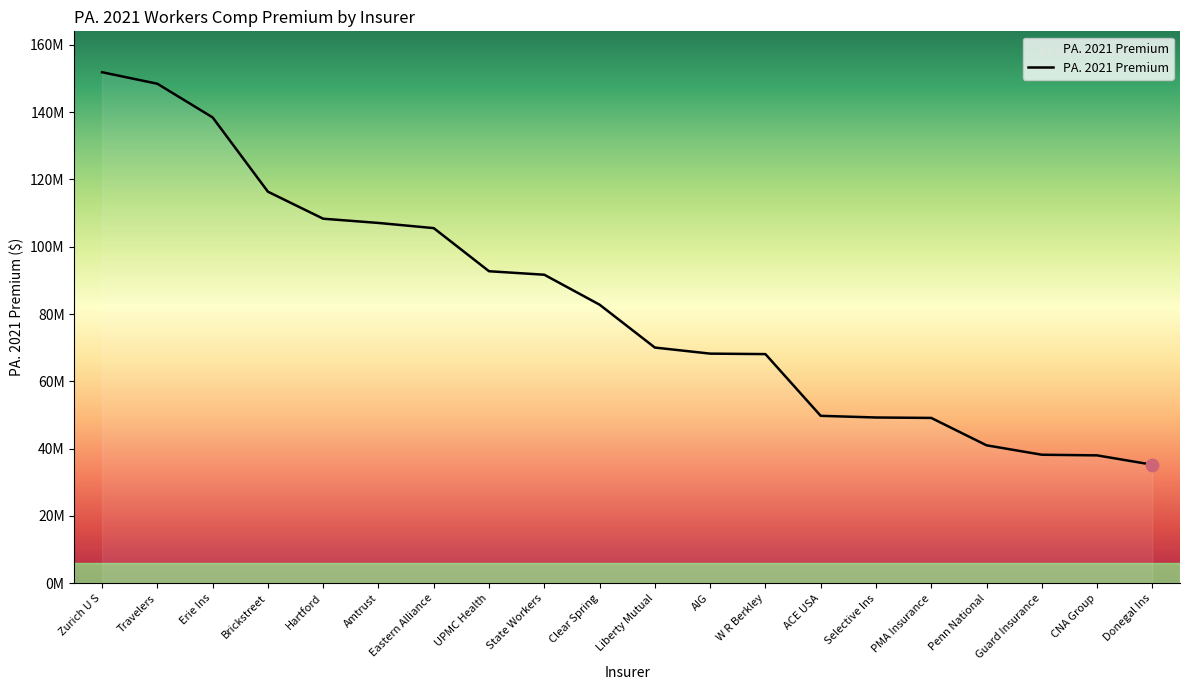

Approximately how many times larger is the value at AIG compared to Liberty Mutual?

1.0